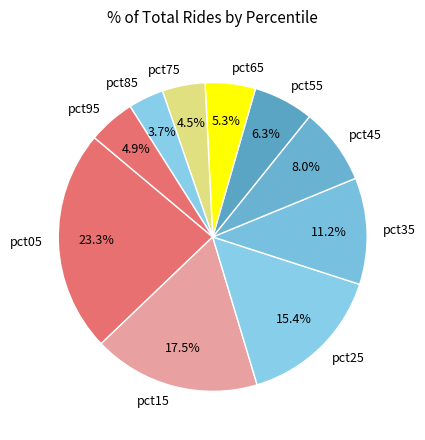

To the nearest percent, what is the difference between the pct55 and pct15 slice percentages?

11%